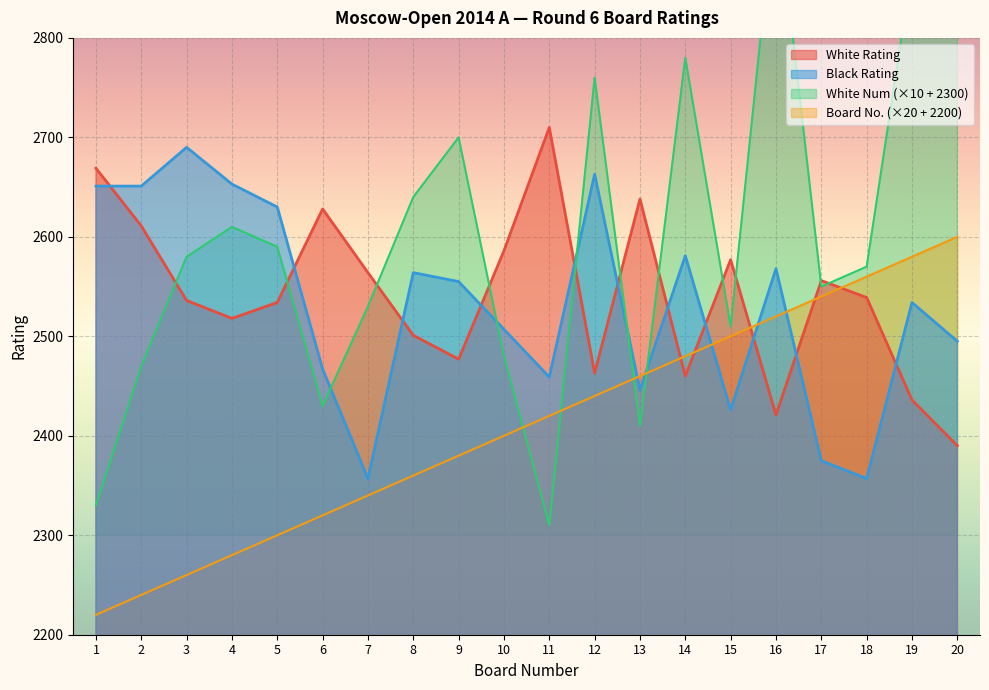

What is the spread (max minus min) of values at 11?

400